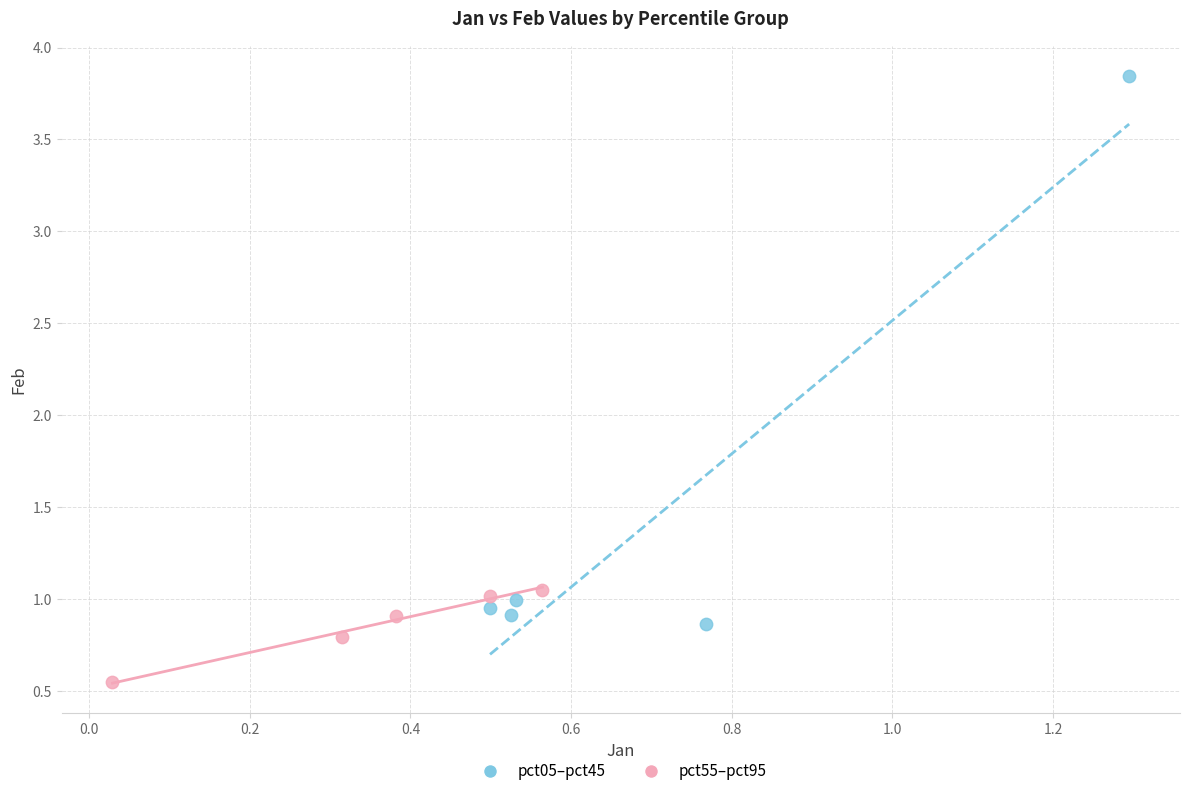

Which series contains the highest Y value?

pct05–pct45